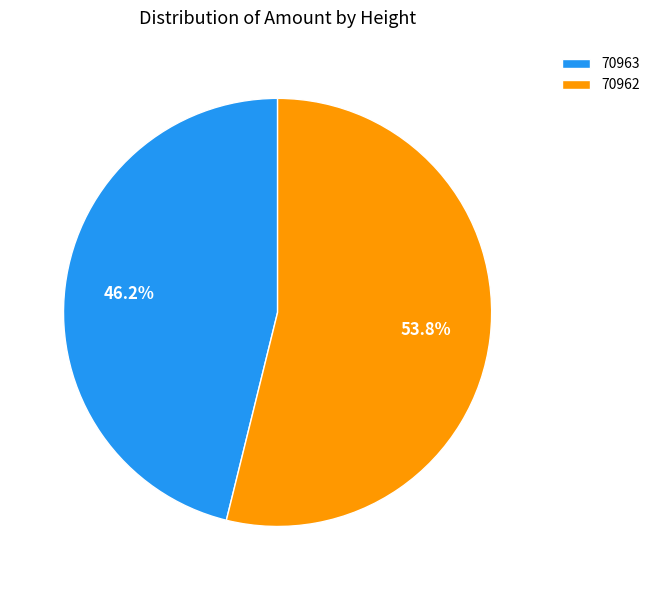

Rank the categories by value from highest to lowest.

70962, 70963